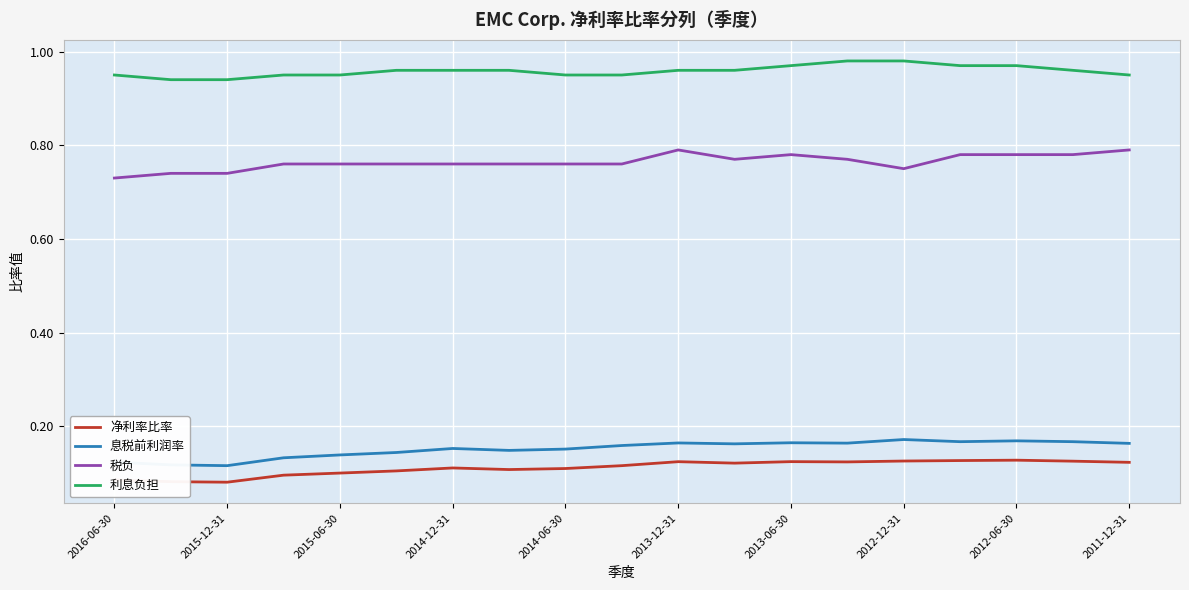

Which series has the largest total across all categories?

利息负担